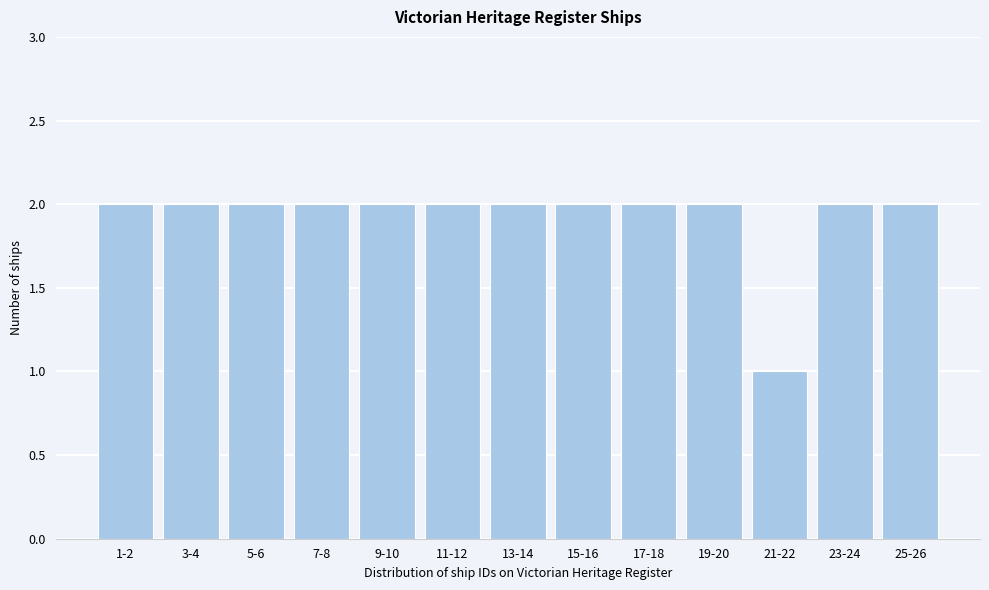

Reading left to right, what are all the values shown in this chart?

1-2=2	3-4=2	5-6=2	7-8=2	9-10=2	11-12=2	13-14=2	15-16=2	17-18=2	19-20=2	21-22=1	23-24=2	25-26=2